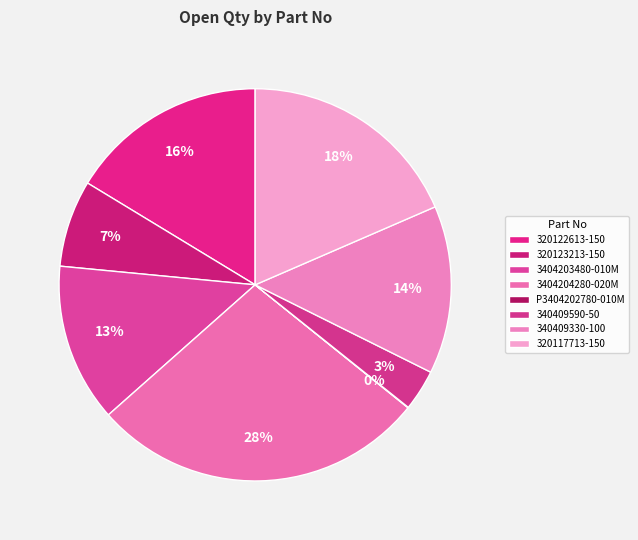

To the nearest percent, what is the difference between the 340409330-100 and 3404204280-020M slice percentages?

14%